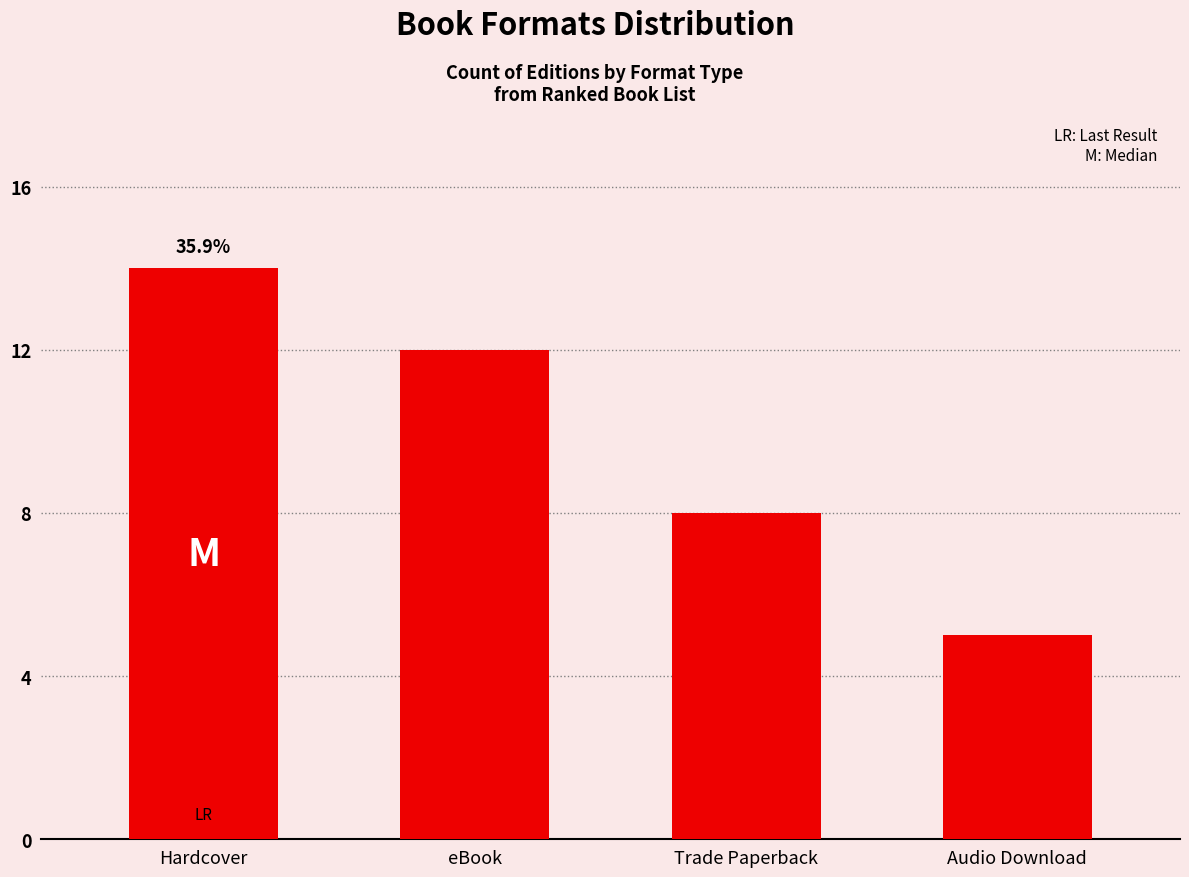

What is the difference between the maximum and minimum values?

9